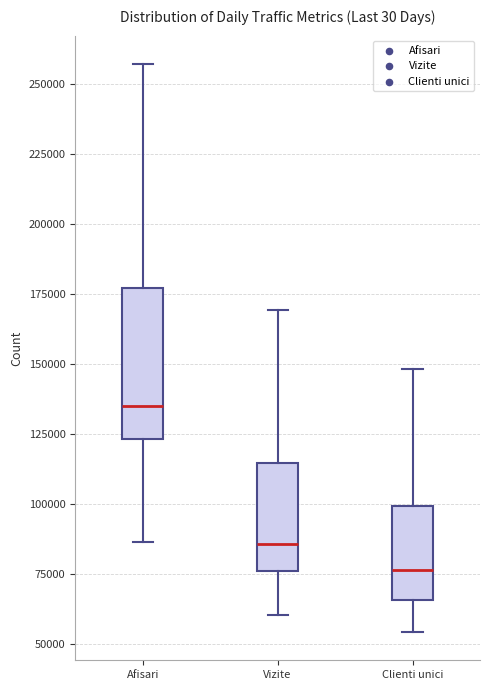

Reading left to right, transcribe this box plot: for each box, give where its median line is, the range the box spans, and where its two whiskers end, as read against the y-axis. The values are not printed on the chart, so give them approximately, as read against the axis.

Afisari: median 135000, box 125000 to 175000, whiskers 85000 to 255000
Vizite: median 85000, box 75000 to 115000, whiskers 60000 to 170000
Clienti unici: median 75000, box 65000 to 100000, whiskers 55000 to 150000